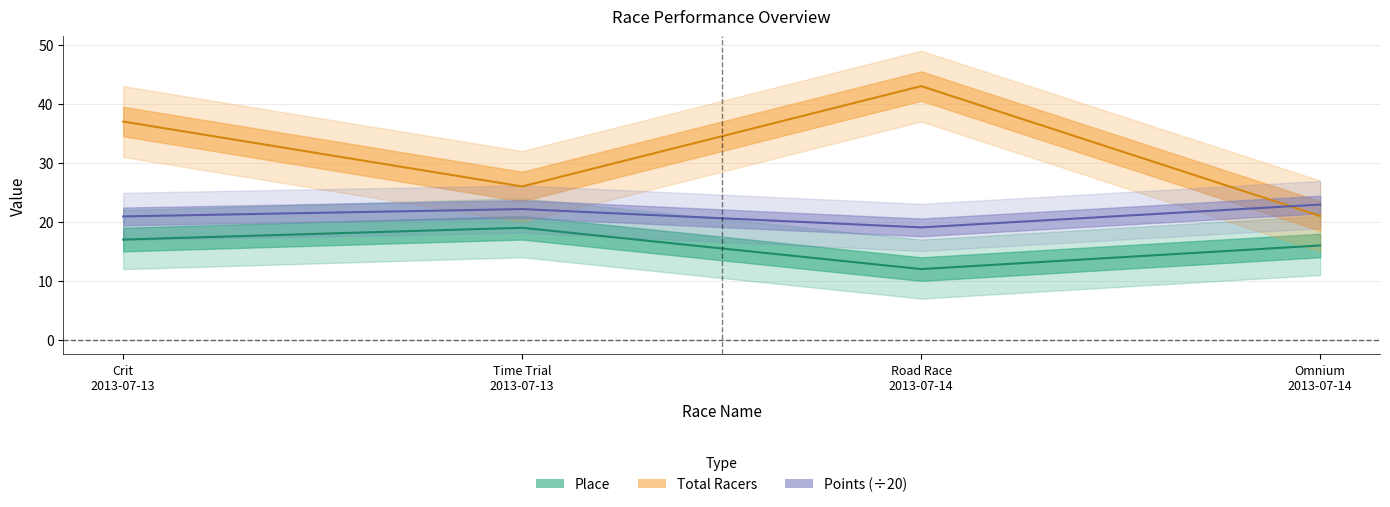

At Omnium 2013-07-14, list the series in order from smallest to largest.

Place, Total Racers, Points